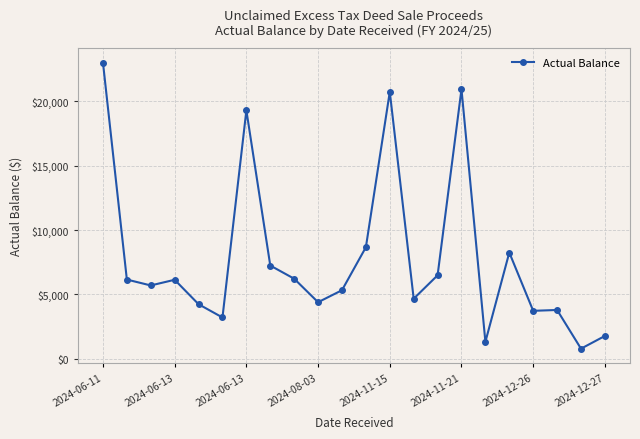

True or false: there are more than 2 points higher than both neighbors.

True